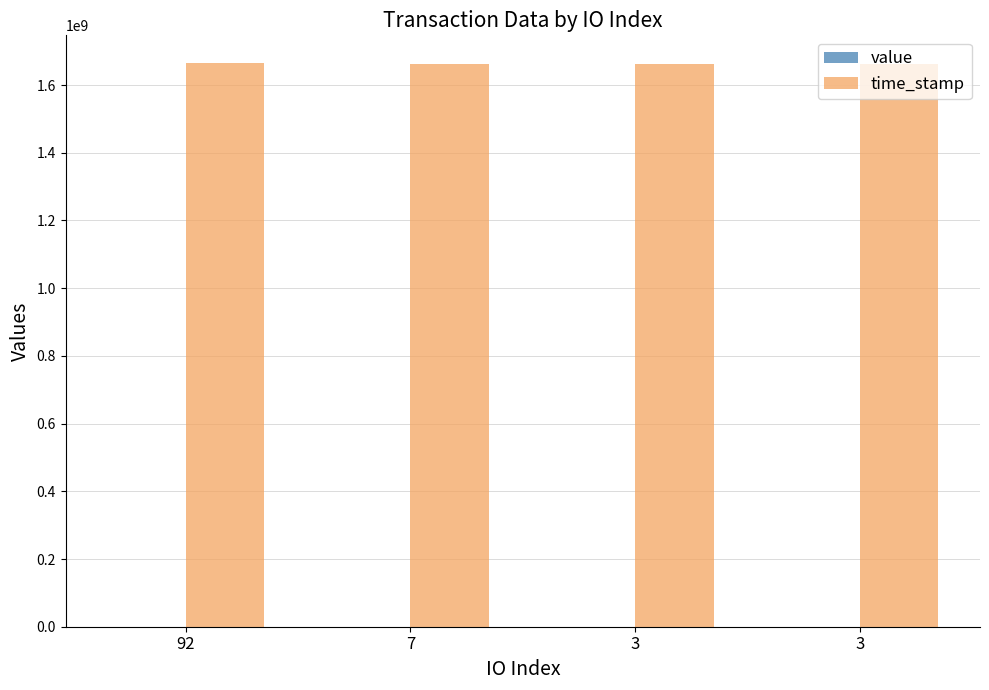

How many data points does each series have?

4